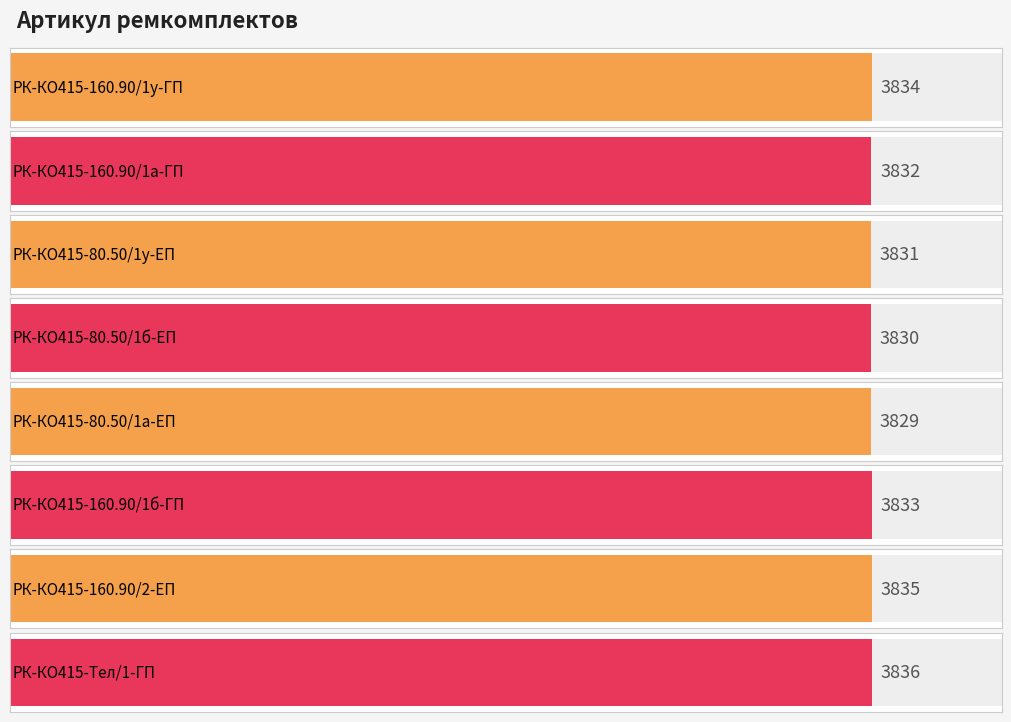

Read the value at РК-КО415-Тел/1-ГП.

3836